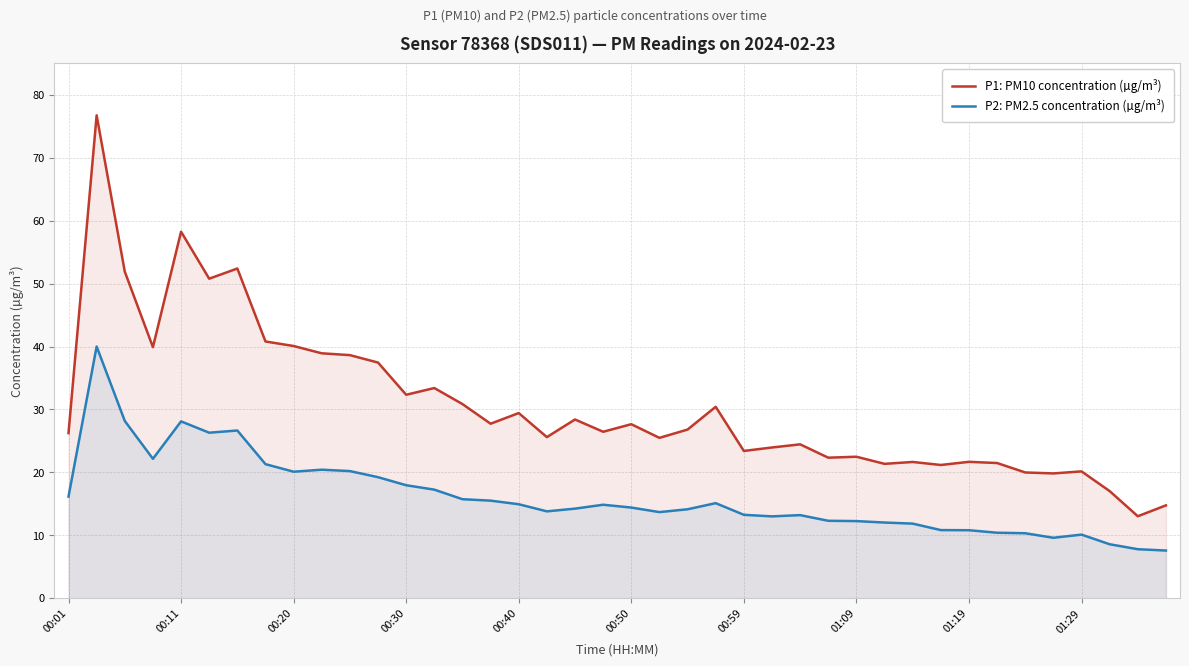

Which series has the largest total across all categories?

P1: PM10 concentration (µg/m³)